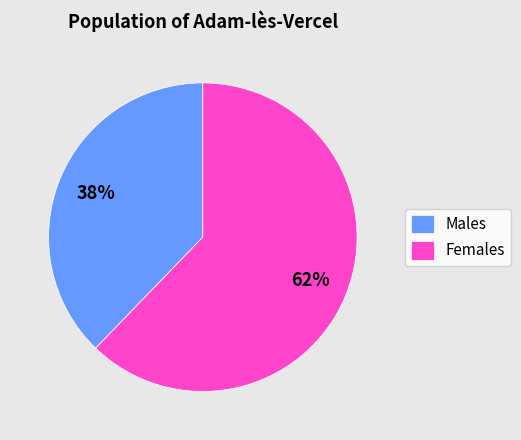

Is there a majority slice in this chart?

Yes